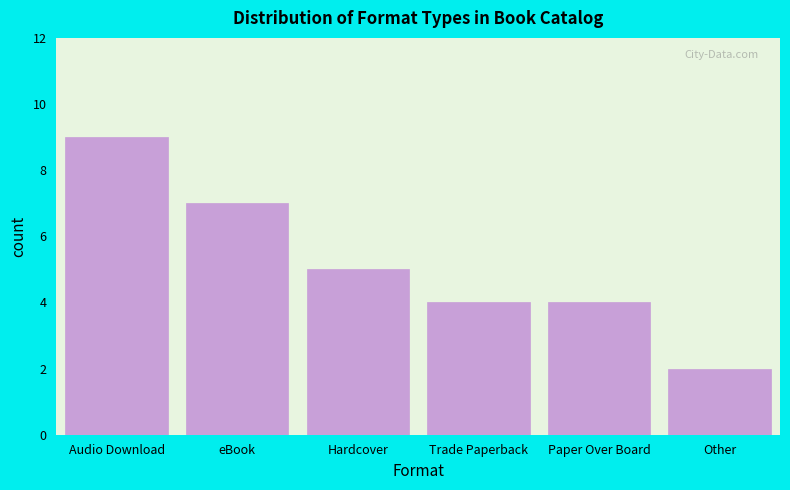

Reading left to right, transcribe all the data shown in this chart.

9	7	5	4	4	2